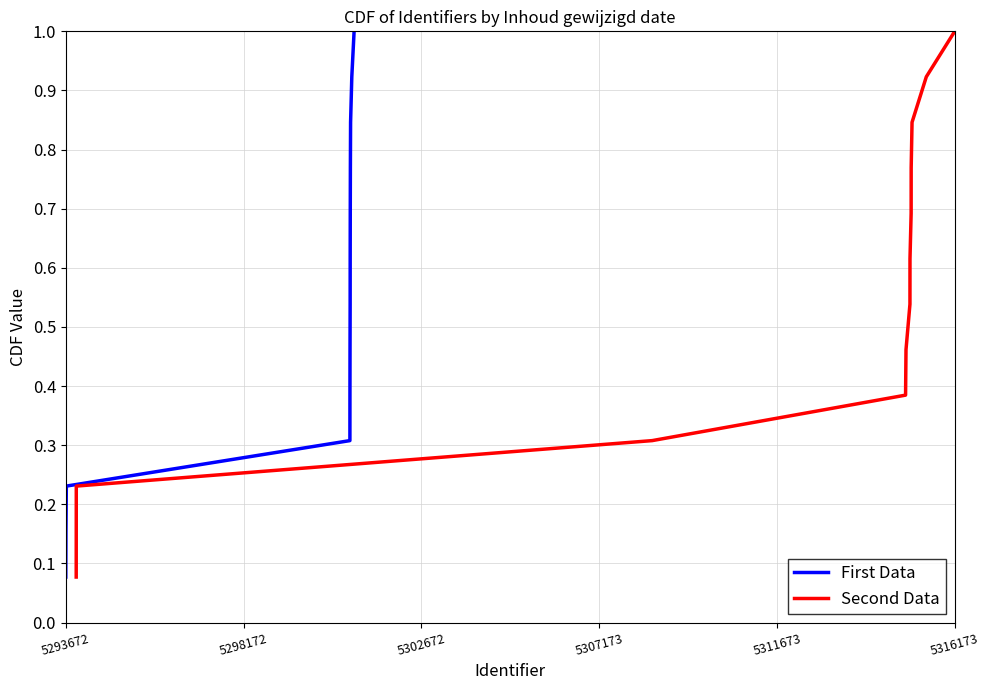

What is the greatest value displayed?

1.0